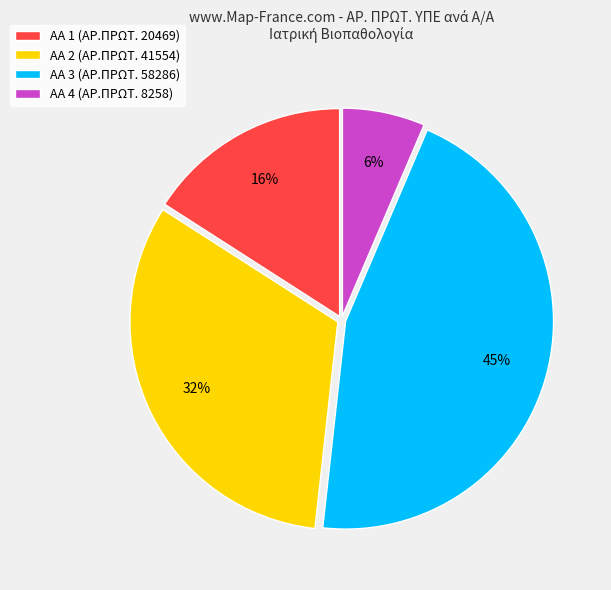

What is the smallest slice in the pie chart?

ΑΑ 4 (ΑΡ.ΠΡΩΤ. 8258)